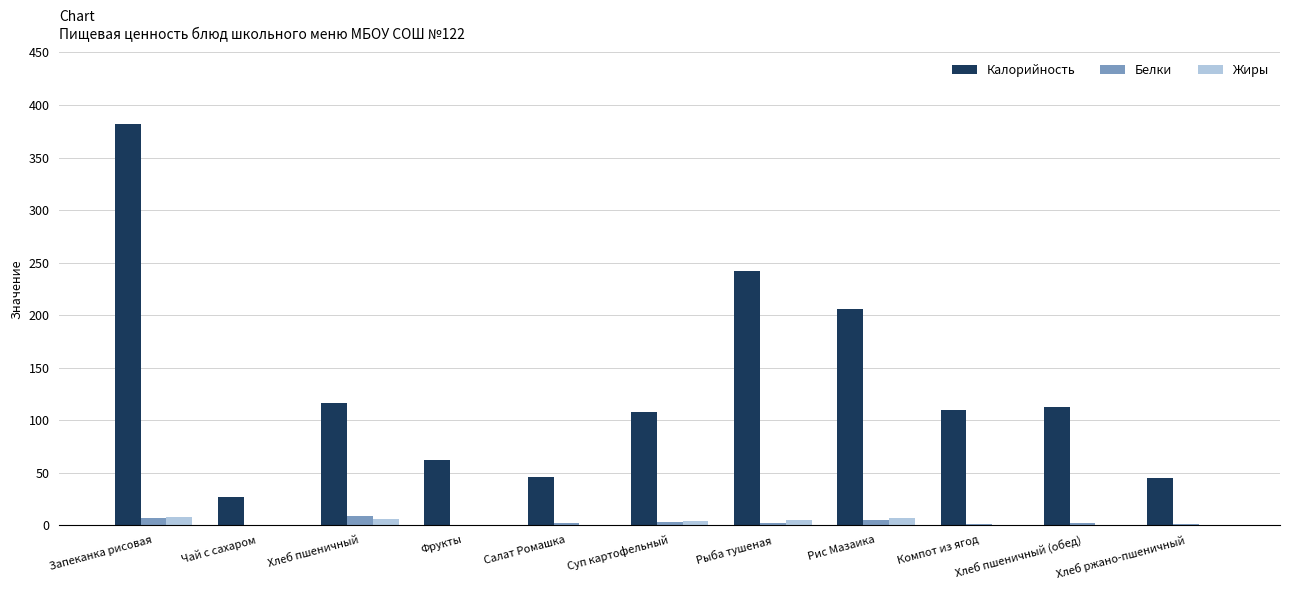

Which series changed the most between Запеканка рисовая and Чай с сахаром?

Калорийность